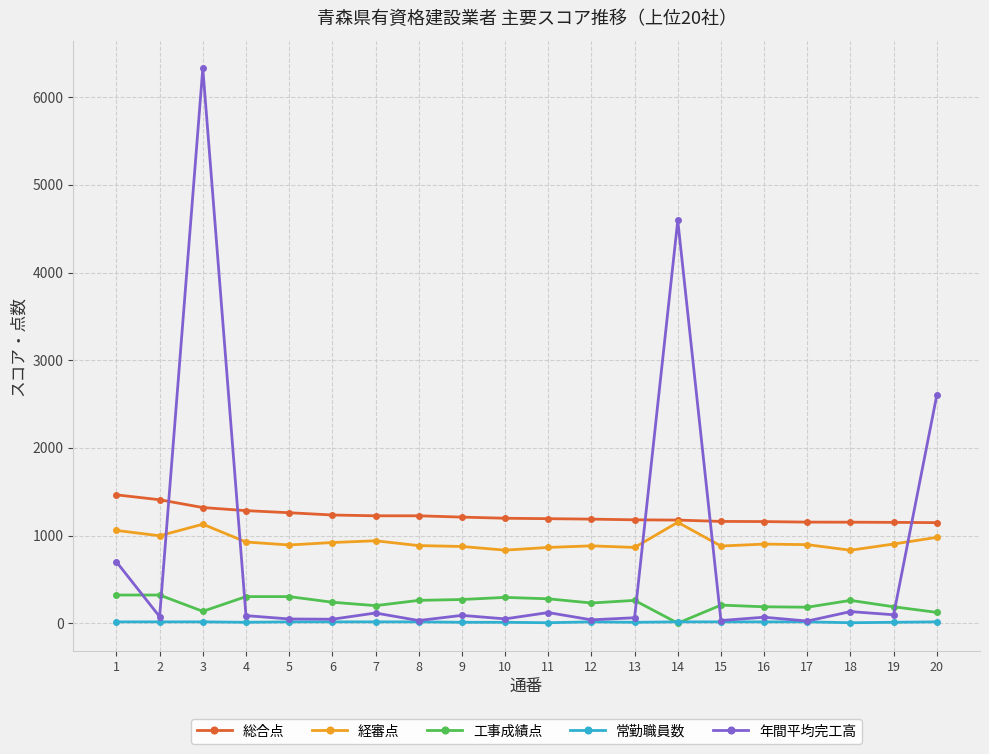

Count the number of categories in the chart.

20